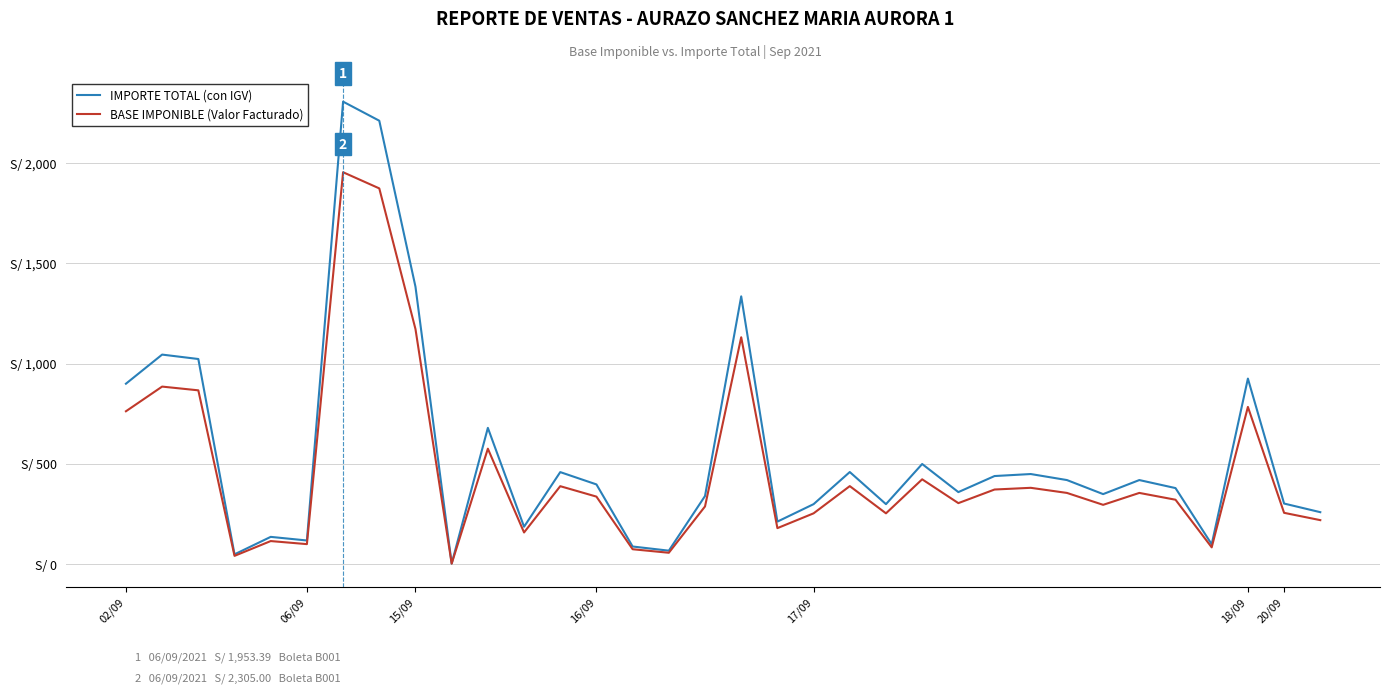

What is the average value of the BASE IMPONIBLE (Valor Facturado) series?

471.5